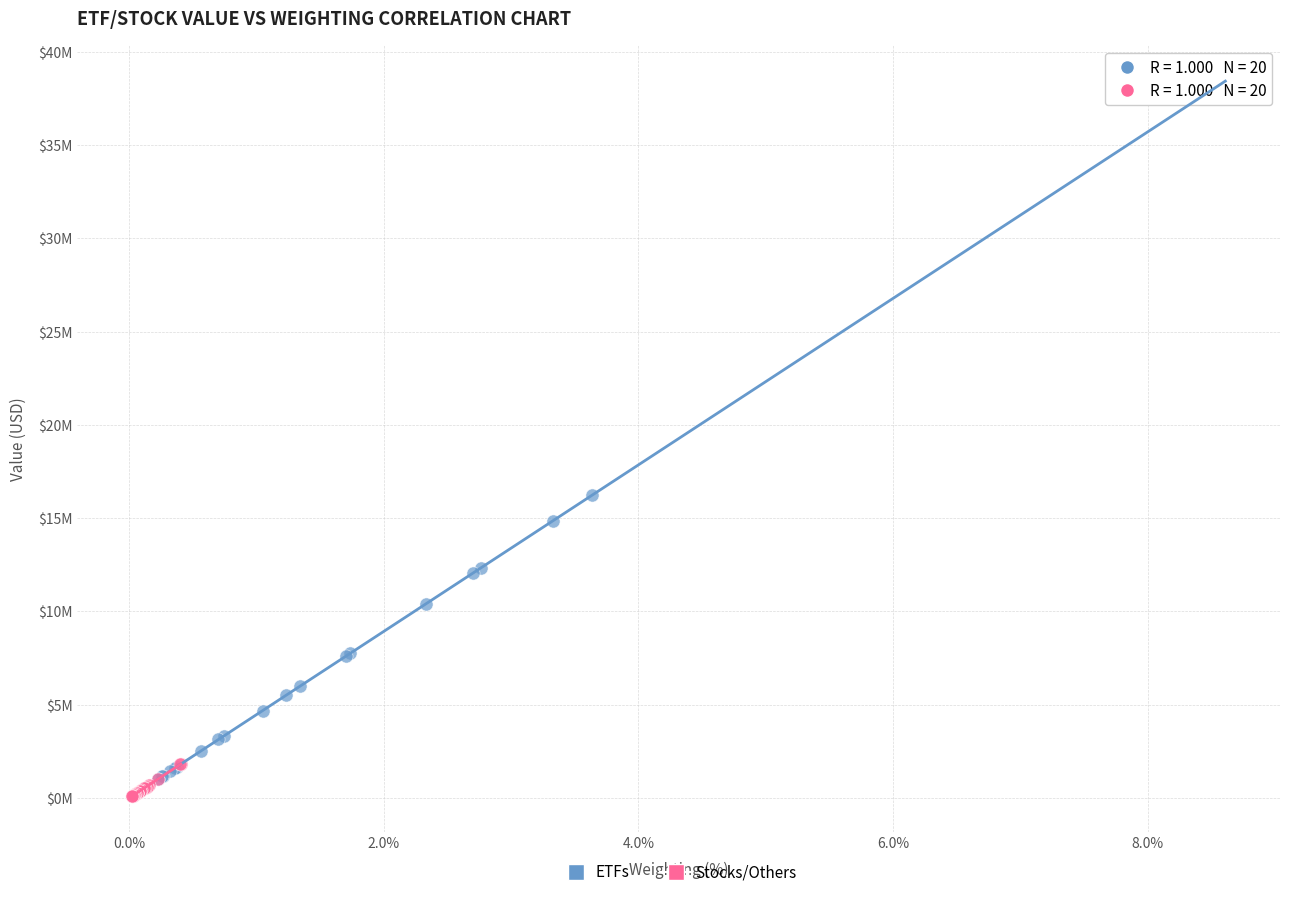

Which series has the widest spread of Y values?

ETFs